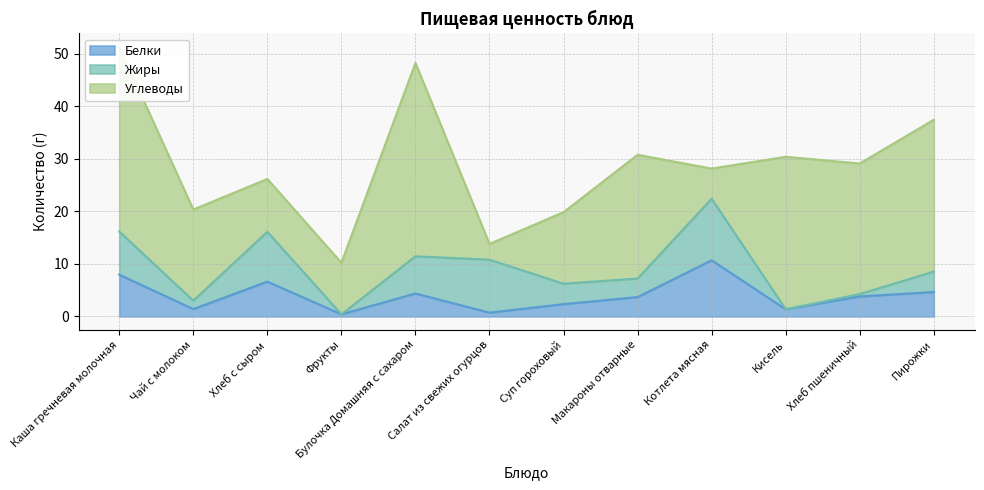

The Жиры series shows 11.4 at Булочка Домашняя с сахаром. True or false?

False